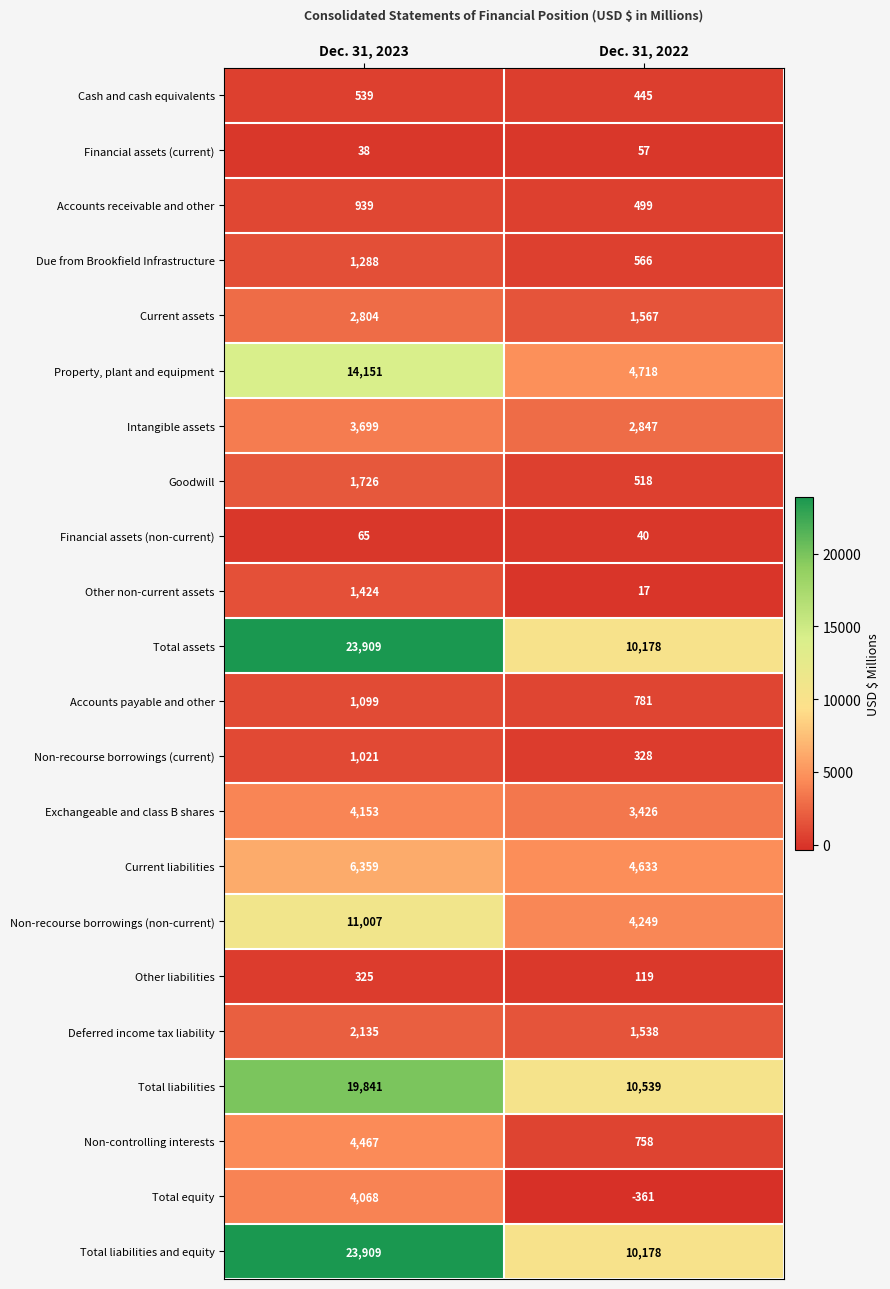

At which category is the sum across all series the highest?

Dec. 31, 2023